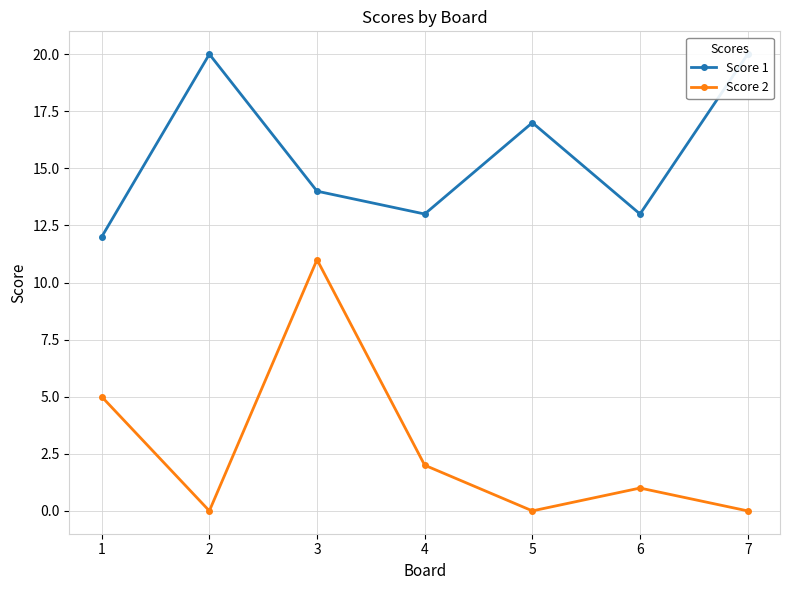

True or false: Score 1 and Score 2 cross at least once.

False